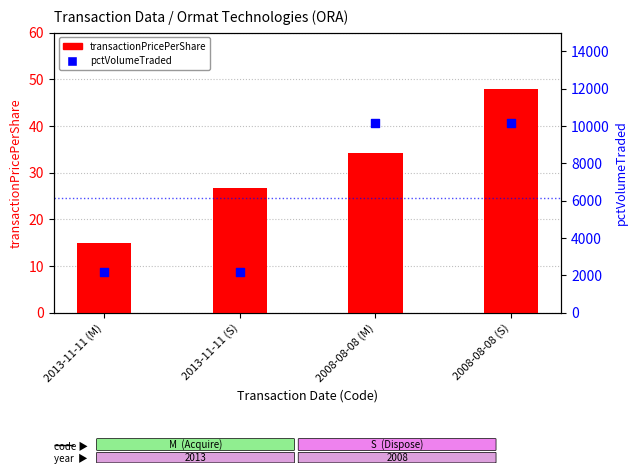

At which category is the sum across all series the highest?

2008-08-08 (S)